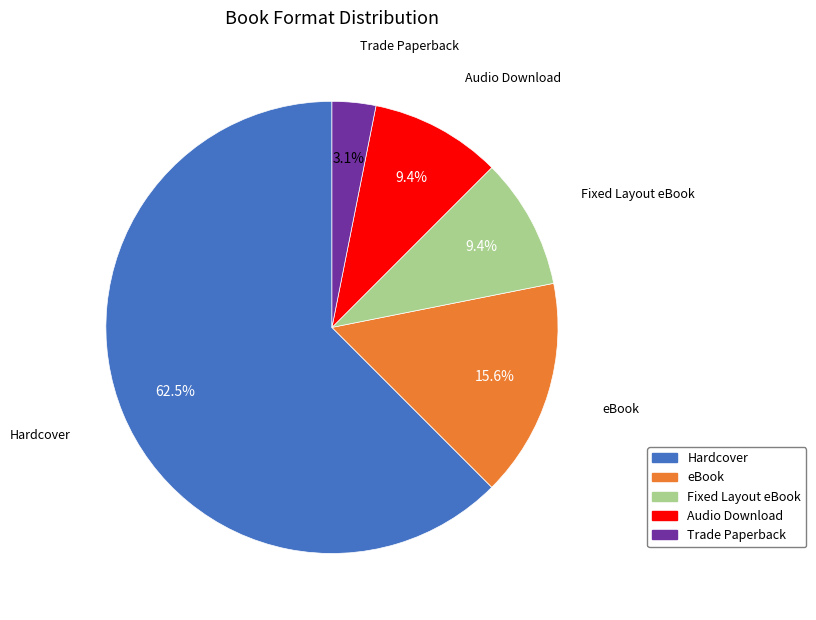

True or false: Audio Download accounts for 1% of the total.

False